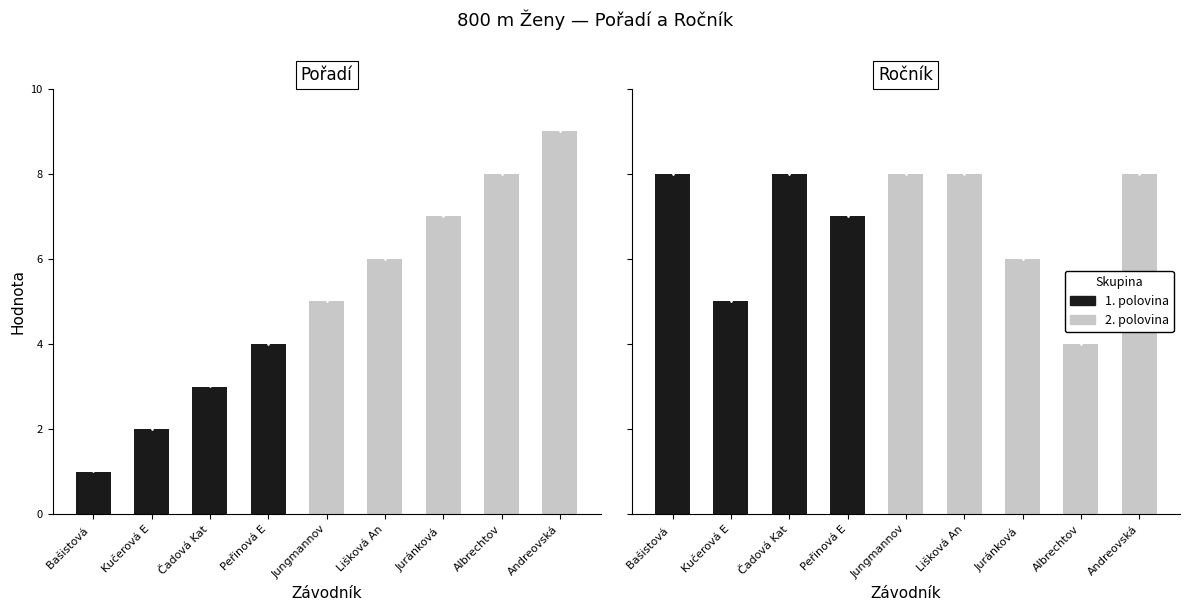

What is the maximum value shown in the chart?

9